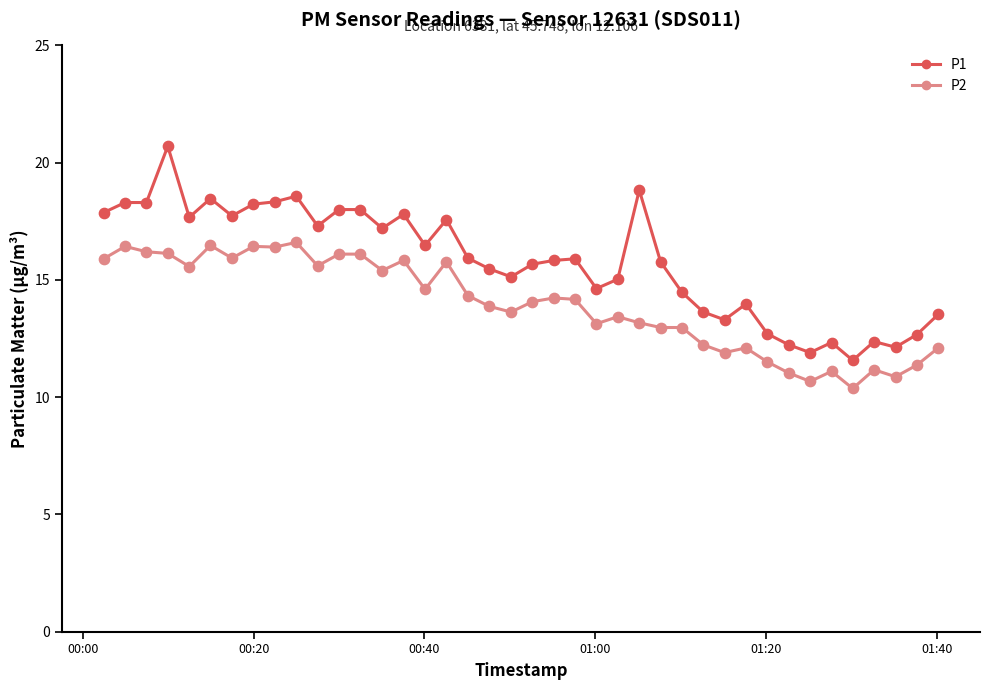

Which series has the widest spread of values?

P1